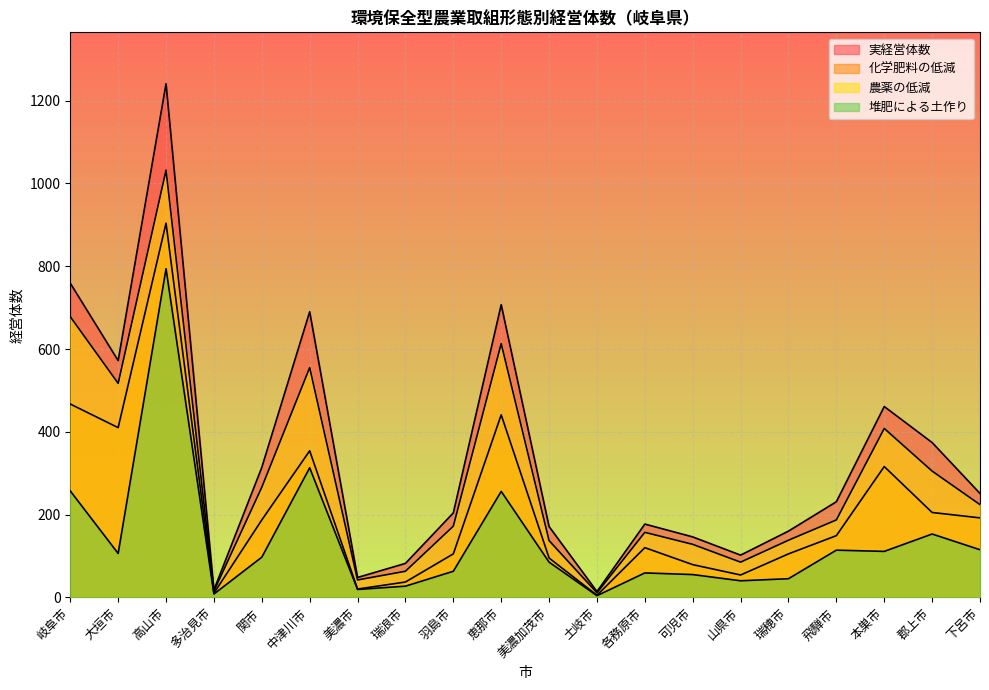

What is the minimum value shown in the chart?

4